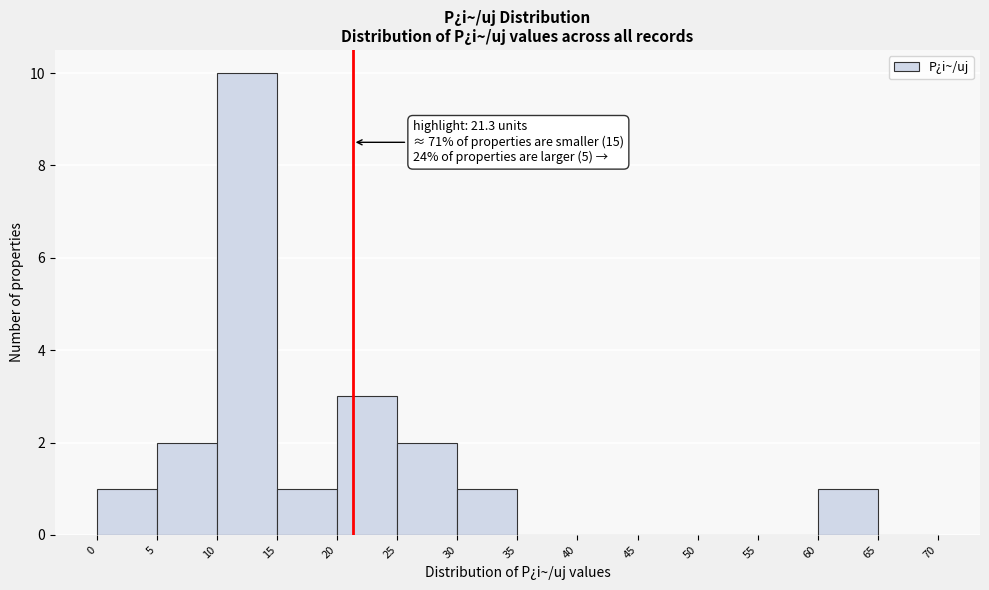

Over which range of the x-axis is the bar tallest?

10 to 15